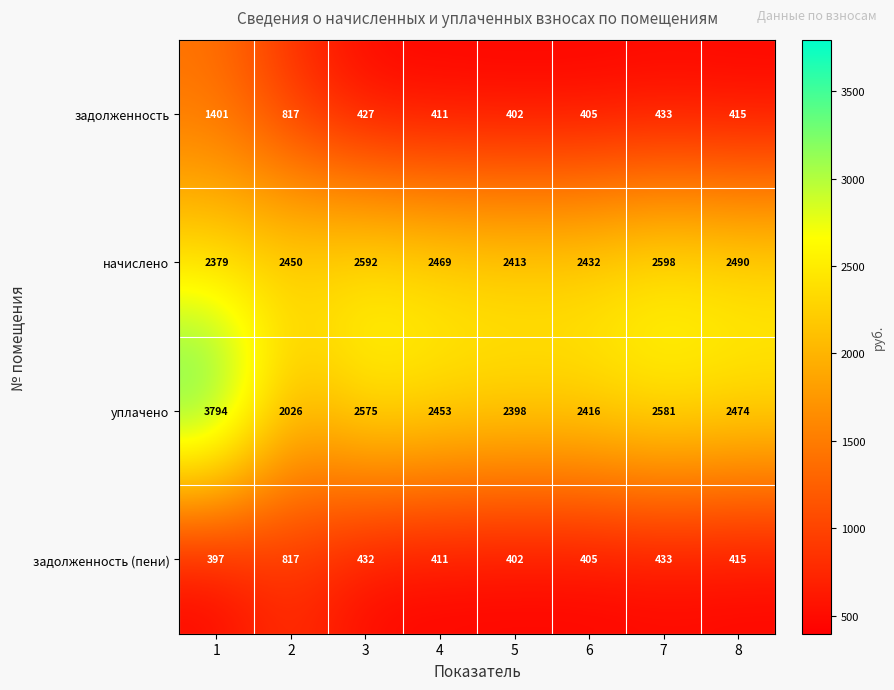

What is the difference between the начислено values at 3 and 7?

6